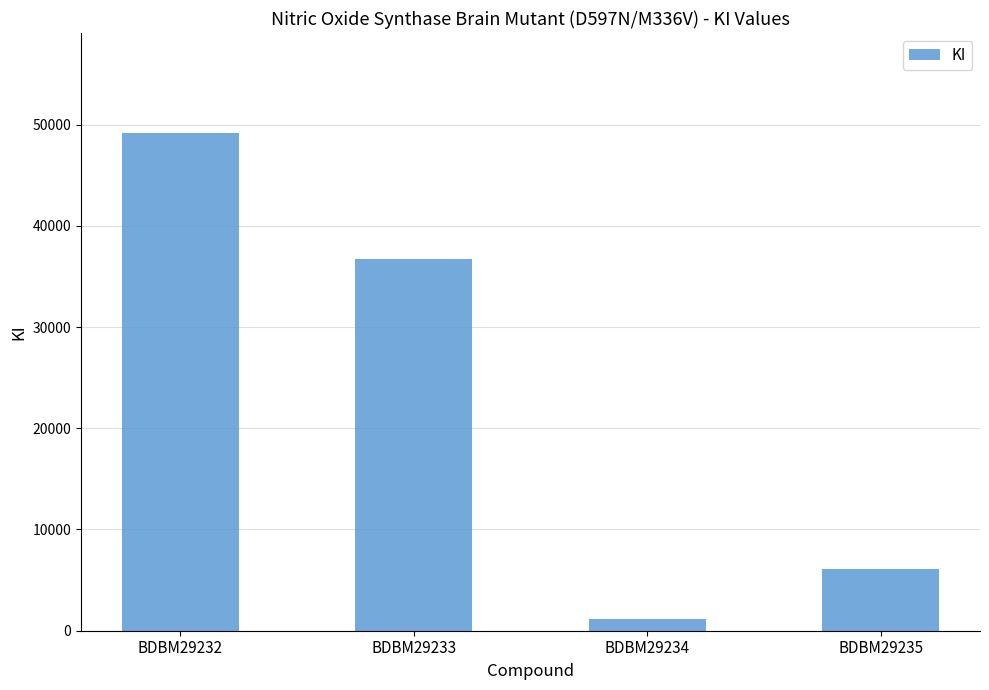

How many values are between 6100 and 49200?

3